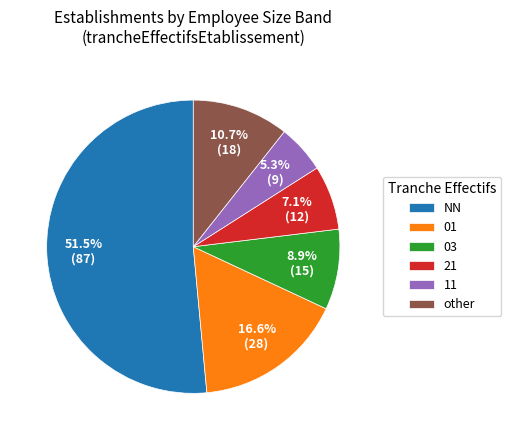

Which category has the smallest portion of the pie?

11